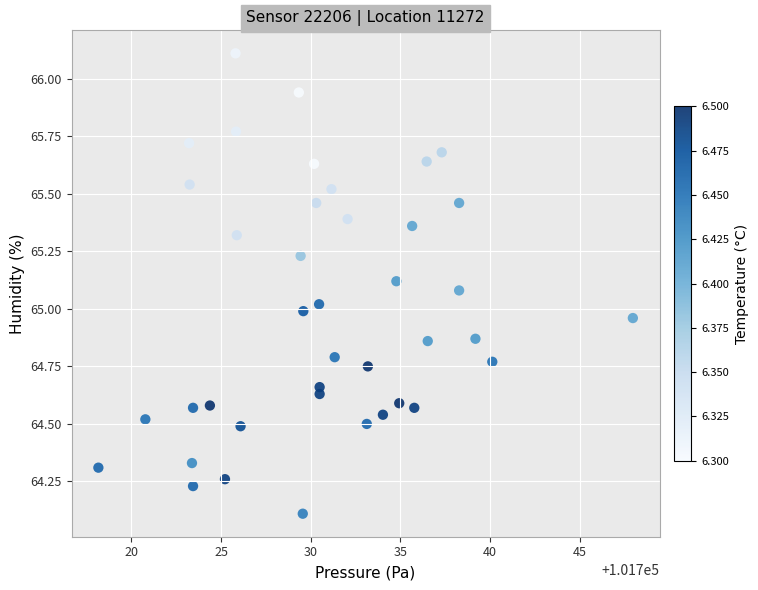

What is the range of X values (max minus min)?

29.8